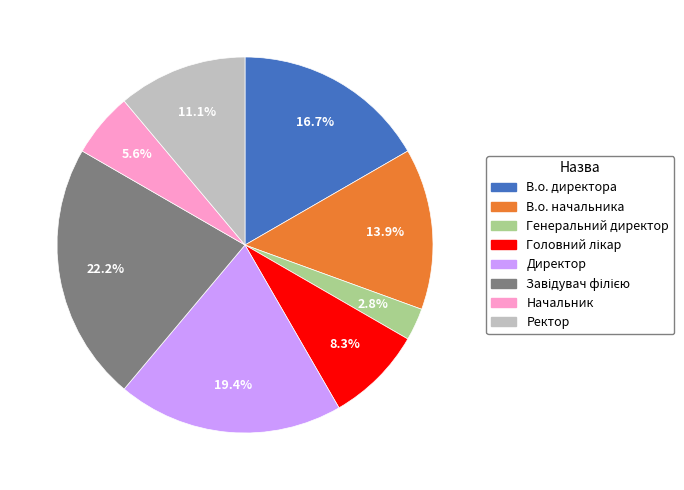

Between В.о. директора and Ректор, which is larger?

В.о. директора